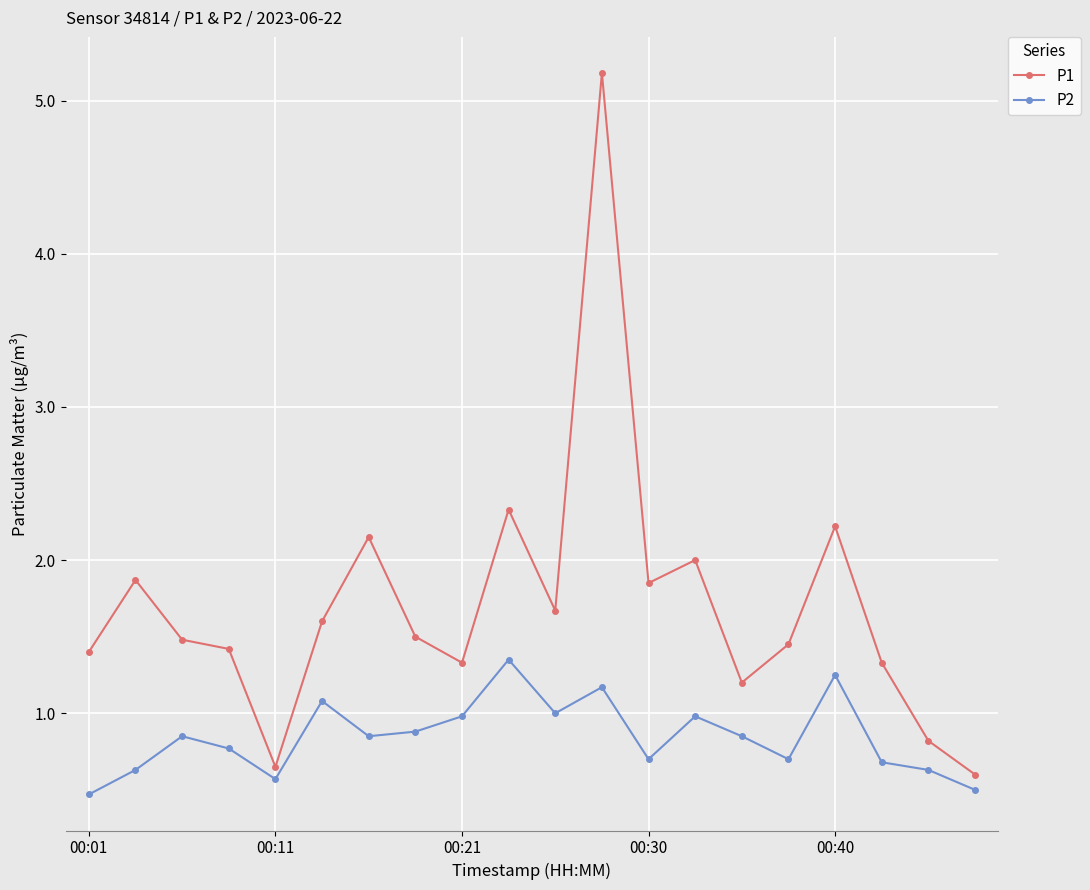

Rank the series by their average value, from lowest to highest.

P2, P1